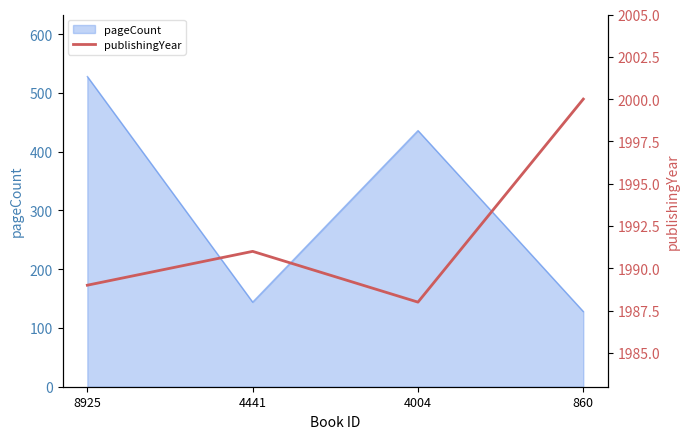

In pageCount, how many points are higher than both neighbors (excluding endpoints)?

1